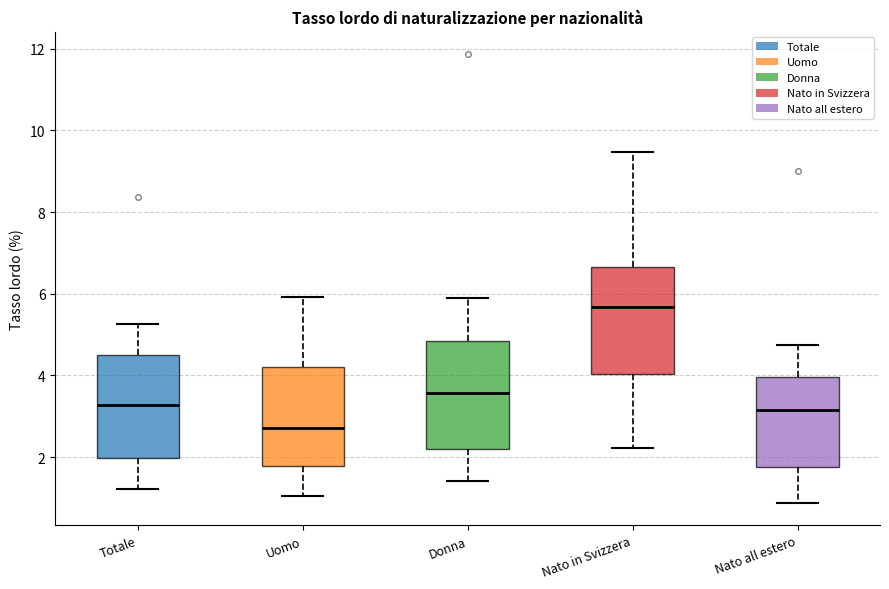

Reading left to right, transcribe this box plot: for each box, give where its median line is, the range the box spans, and where its two whiskers end, as read against the y-axis. The values are not printed on the chart, so give them approximately, as read against the axis.

Totale: median 3.2, box 2.0 to 4.4, whiskers 1.2 to 5.2
Uomo: median 2.8, box 1.8 to 4.2, whiskers 1.0 to 6.0
Donna: median 3.6, box 2.2 to 4.8, whiskers 1.4 to 5.8
Nato in Svizzera: median 5.6, box 4.0 to 6.6, whiskers 2.2 to 9.4
Nato all estero: median 3.2, box 1.8 to 4.0, whiskers 0.8 to 4.8